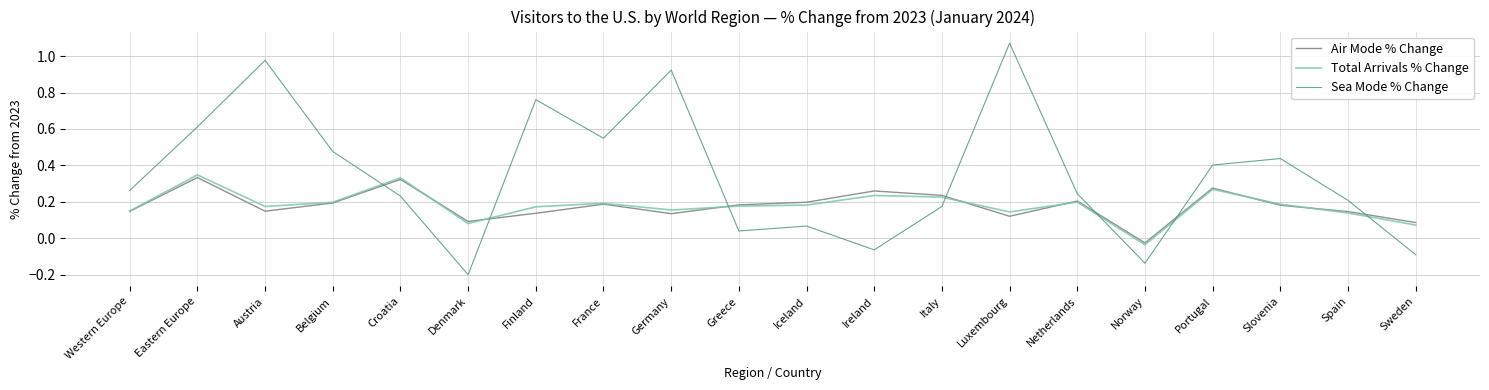

True or false: Sea Mode % Change has more than 0 points higher than both neighbors.

True